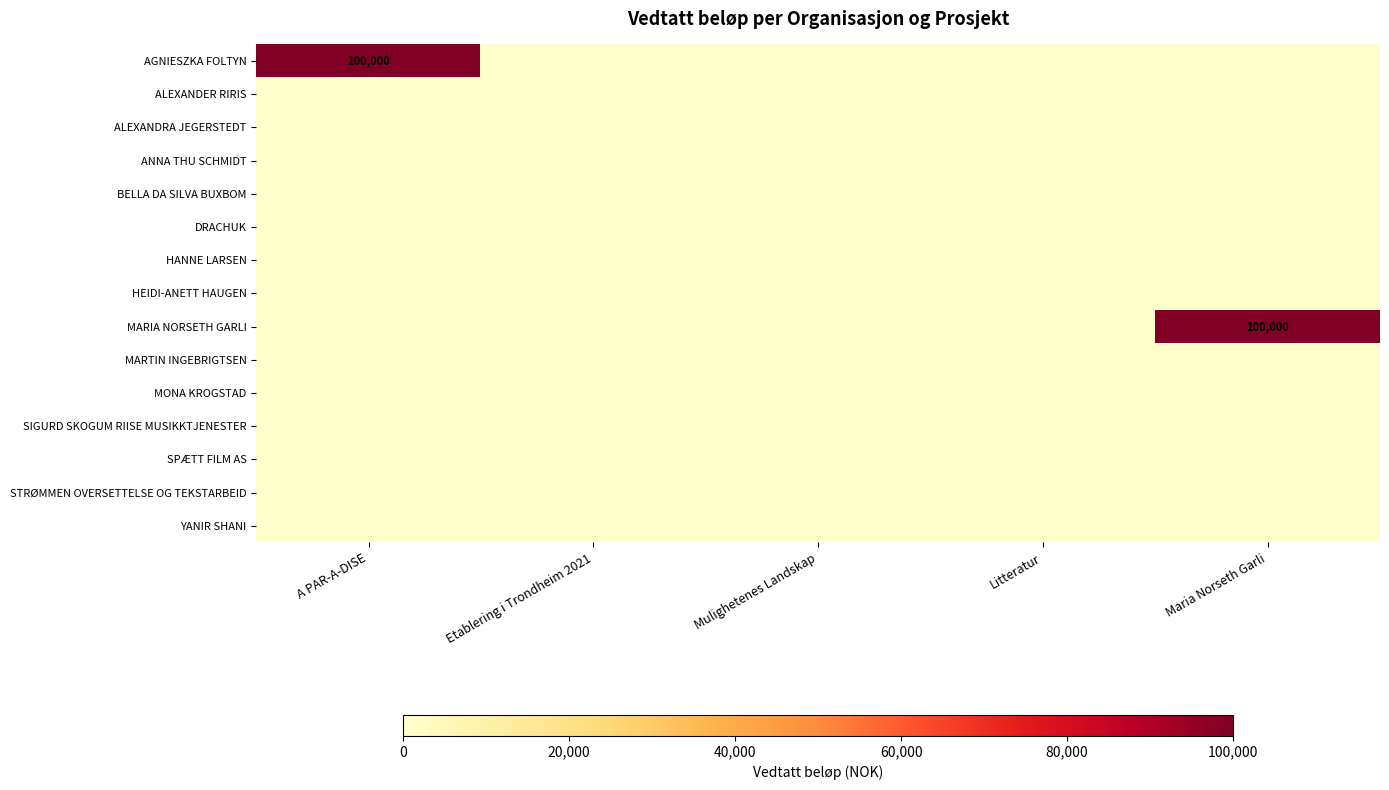

Which series has the largest range (max minus min)?

AGNIESZKA FOLTYN